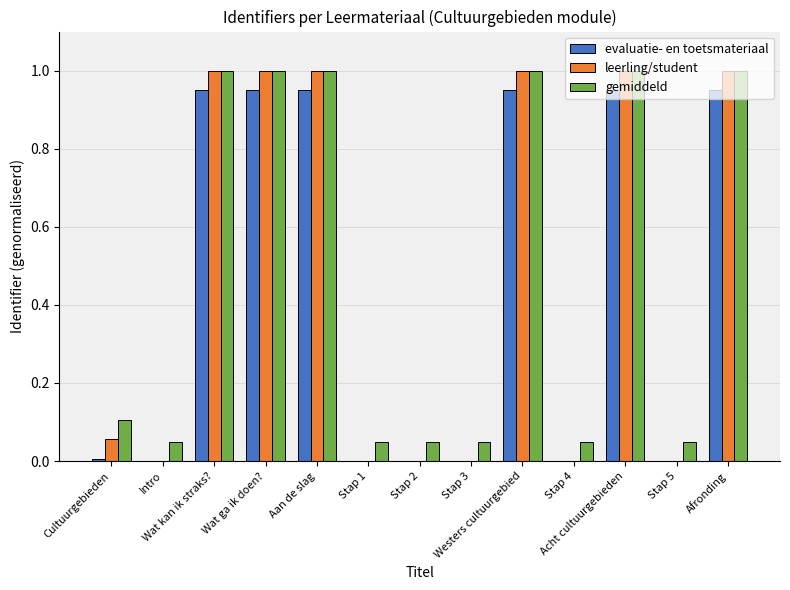

What is the maximum value shown in the chart?

1.0